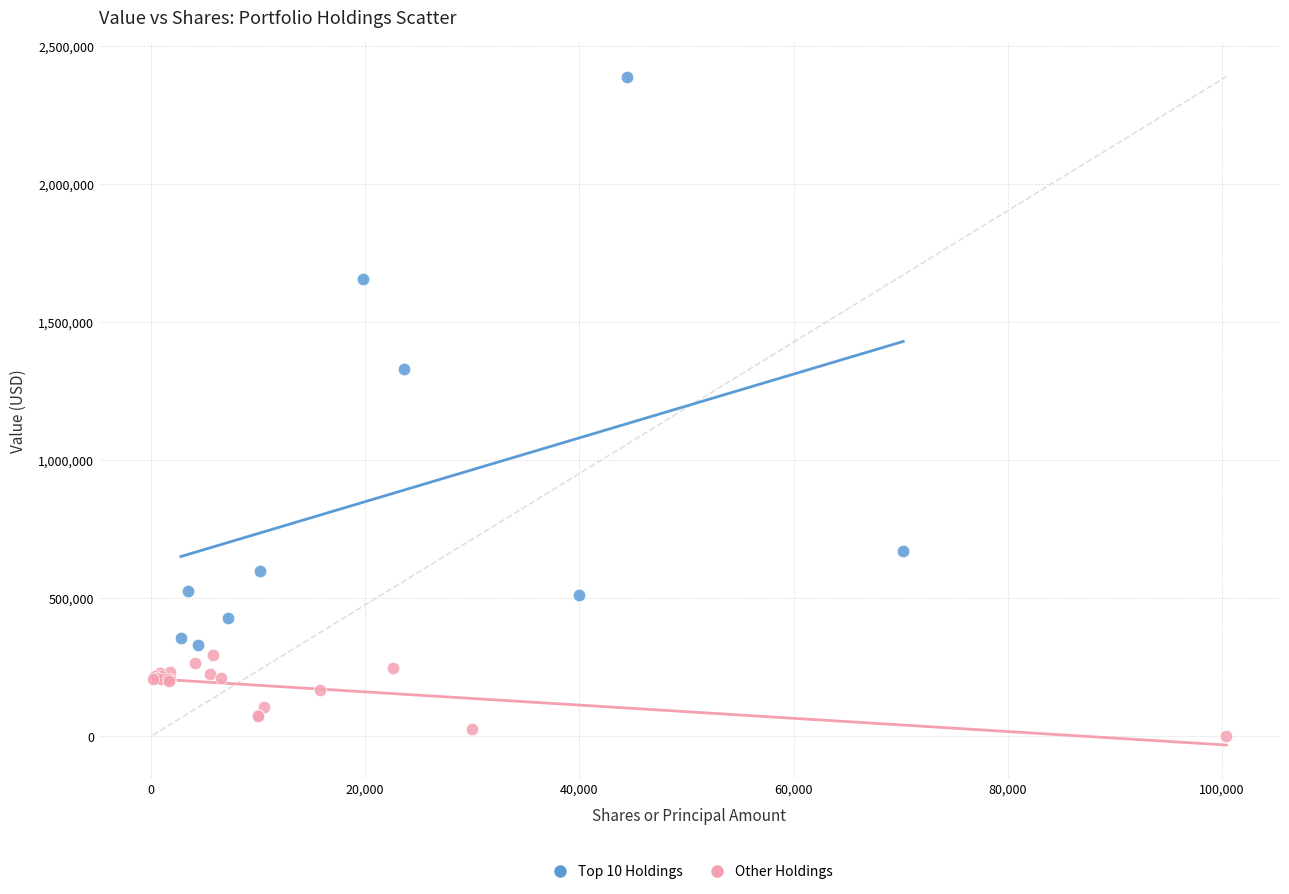

Which series has the largest Y range (max minus min)?

Top 10 Holdings